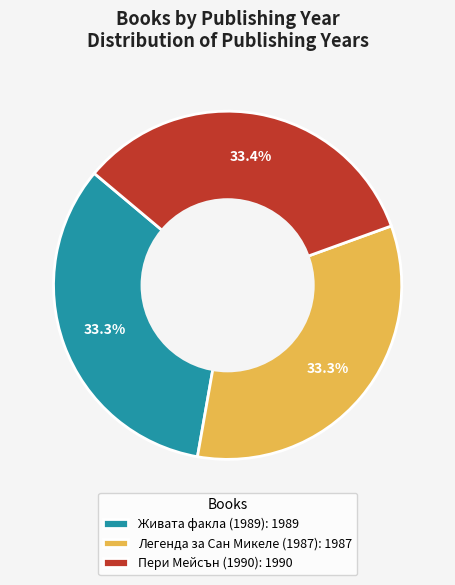

Count the number of slices in the pie.

3